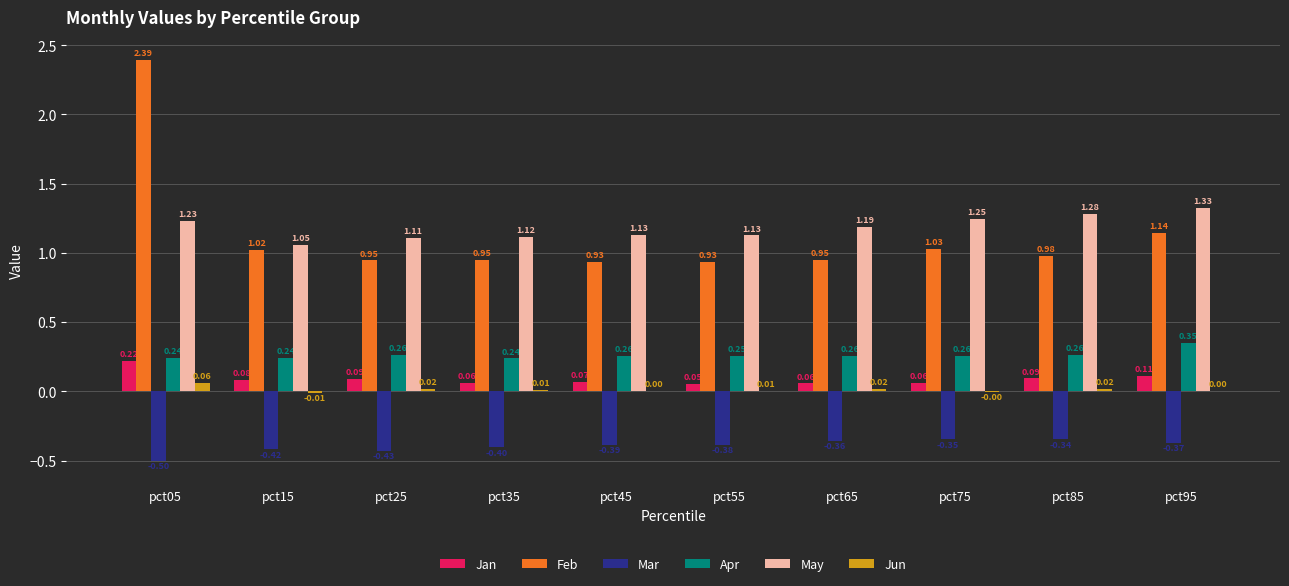

Is the value of May at pct15 greater than the value of Apr at pct05?

Yes